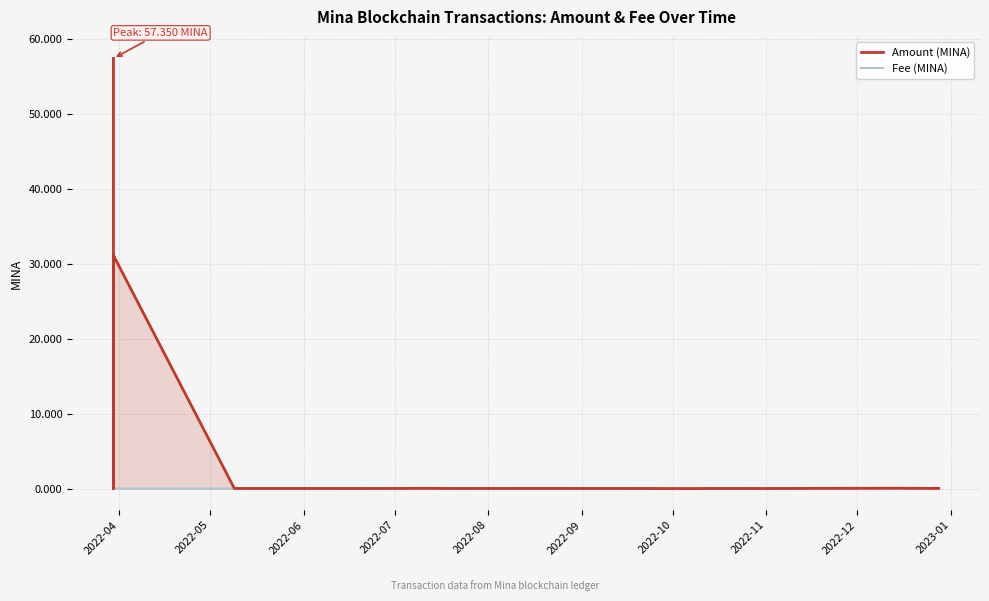

How many series are shown in this chart?

2